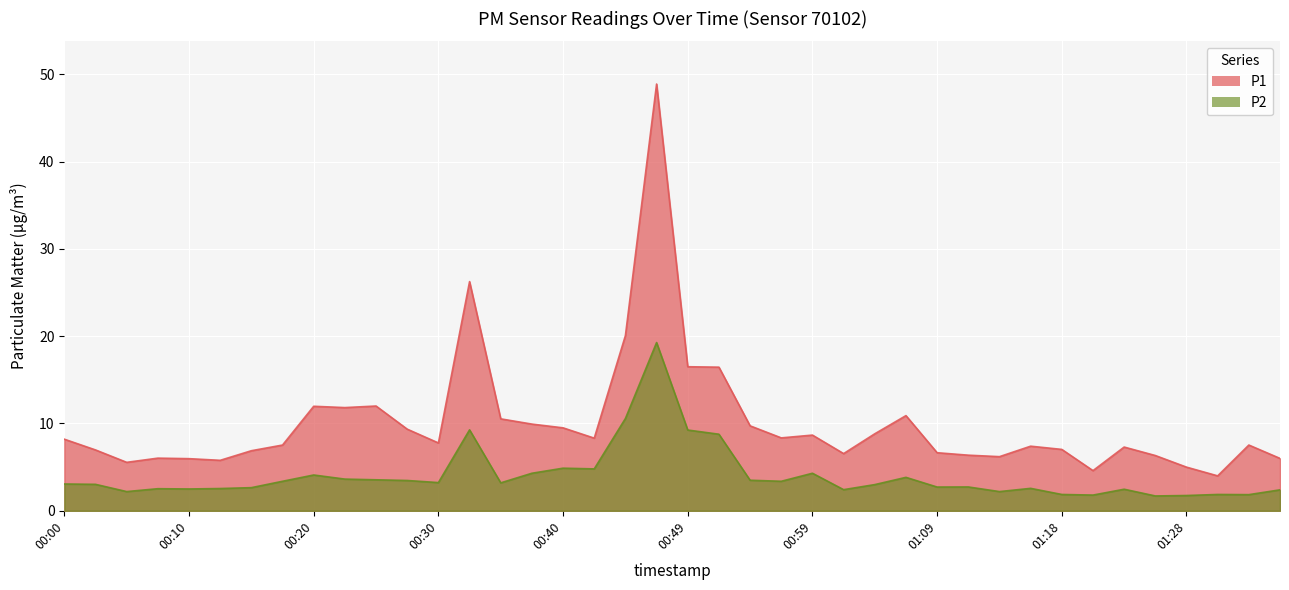

Which series has the largest total across all categories?

P1